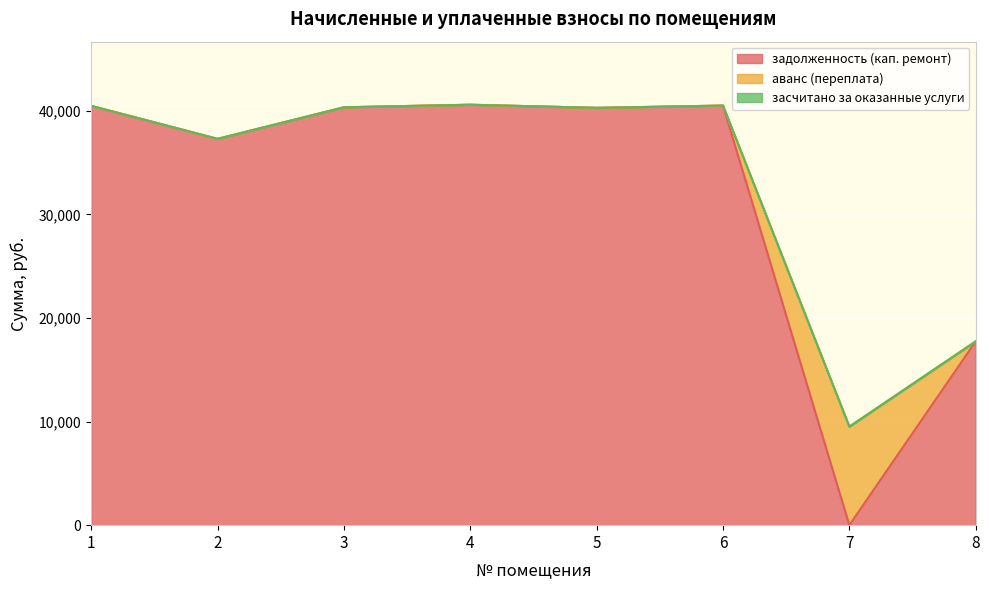

True or false: засчитано за оказанные услуги has more than 1 points higher than both neighbors.

False